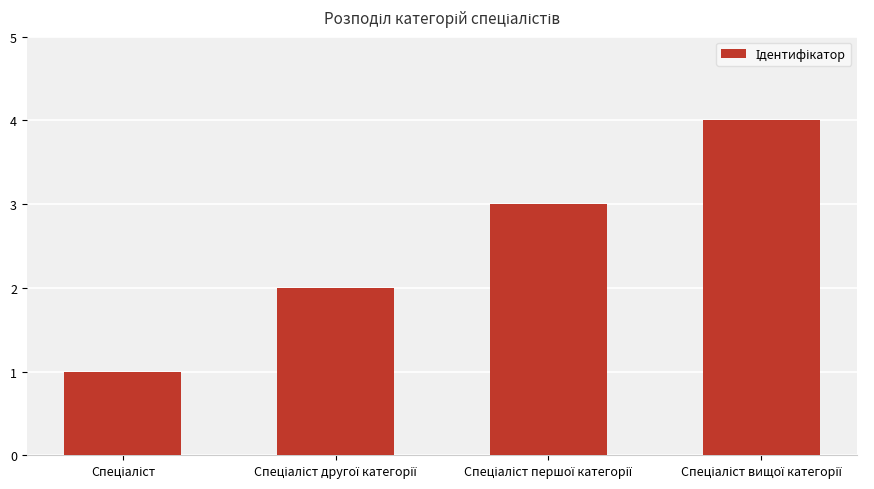

What is the sum of all values?

10